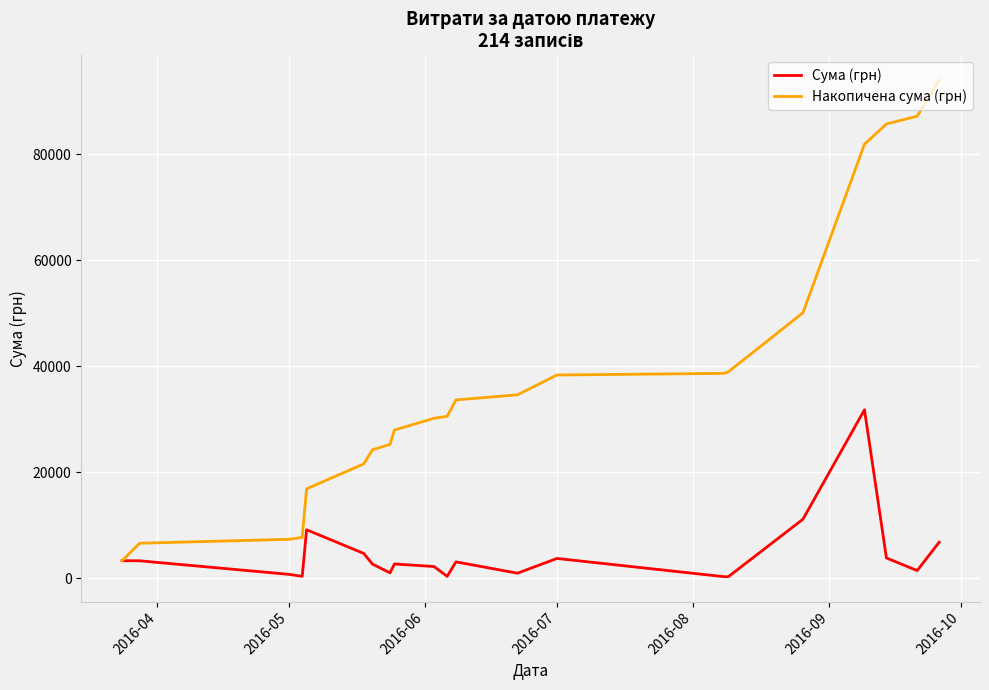

Which series has the widest spread of values?

Накопичена сума (грн)